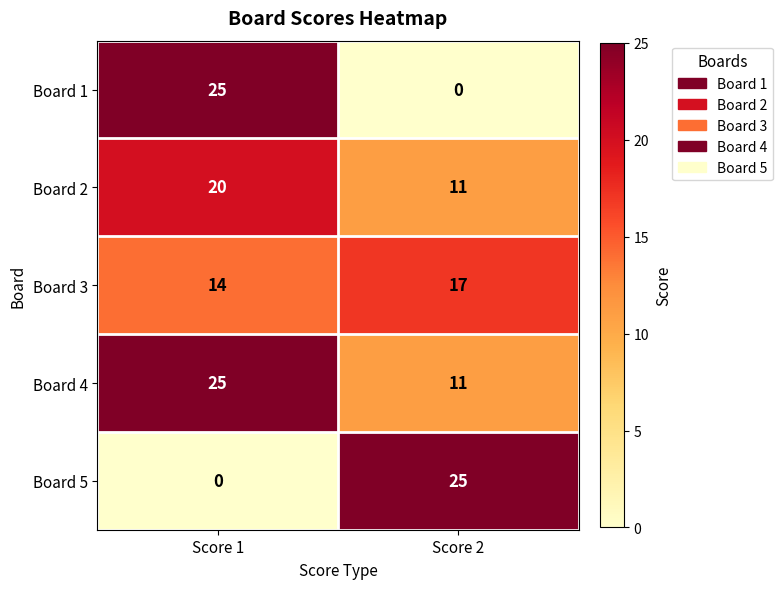

What is the highest value of the Board 2 series?

20